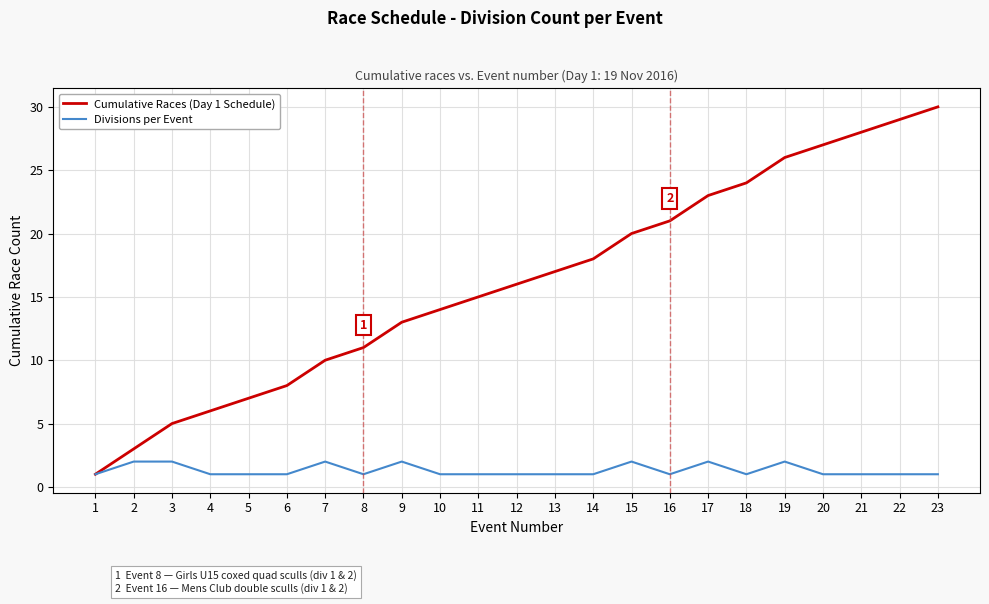

Is it true that Divisions per Event equals 1 at 22?

True